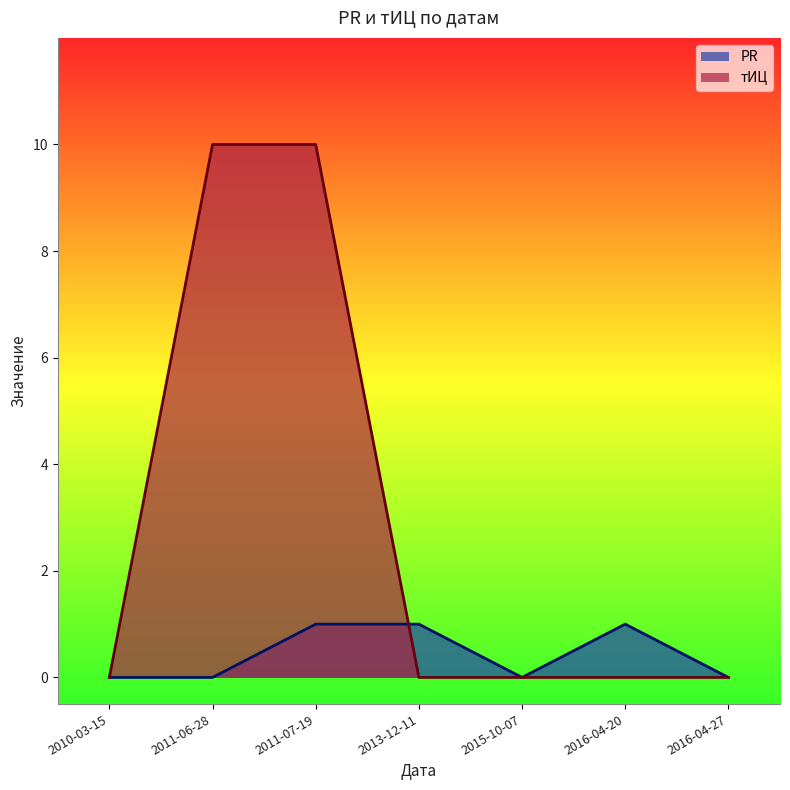

Reading left to right, transcribe all the data shown in this chart.

PR: 2010-03-15=0	2011-06-28=0	2011-07-19=1	2013-12-11=1	2015-10-07=0	2016-04-20=1	2016-04-27=0
тИЦ: 2010-03-15=0	2011-06-28=10	2011-07-19=10	2013-12-11=0	2015-10-07=0	2016-04-20=0	2016-04-27=0